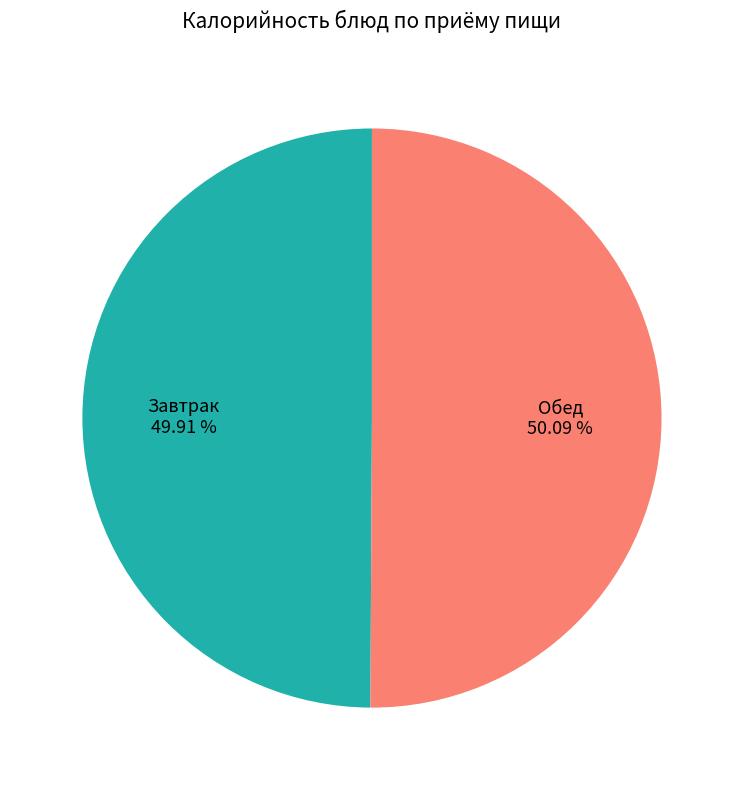

Is there any slice that represents more than half of the pie?

Yes